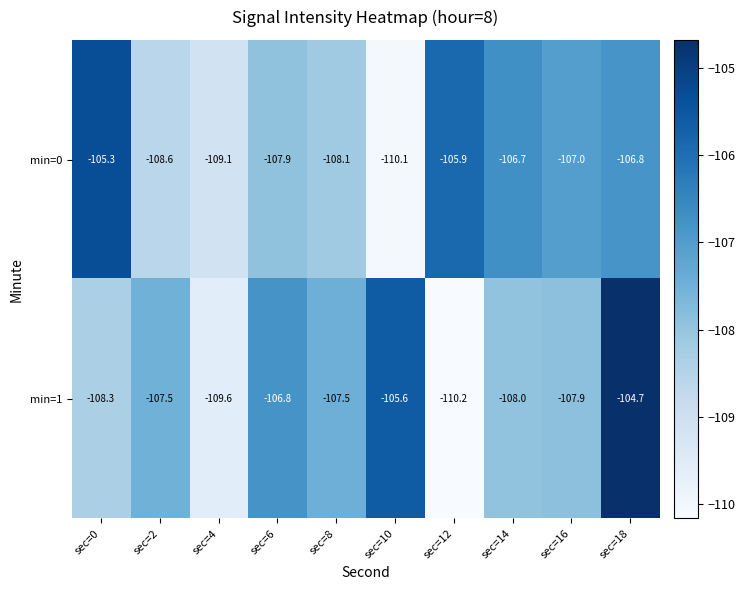

What is the difference between the highest and lowest values at sec=16?

0.9